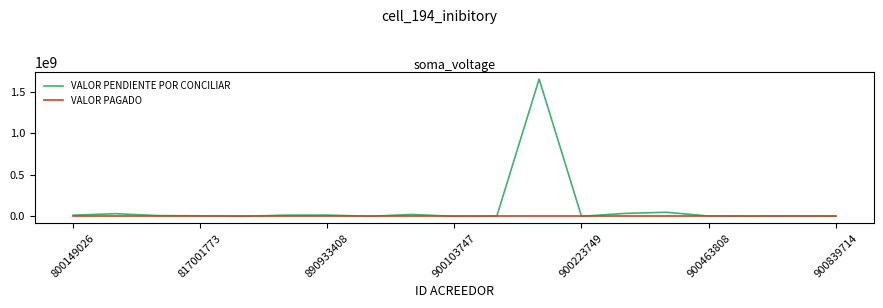

What is the greatest value displayed?

1656828082